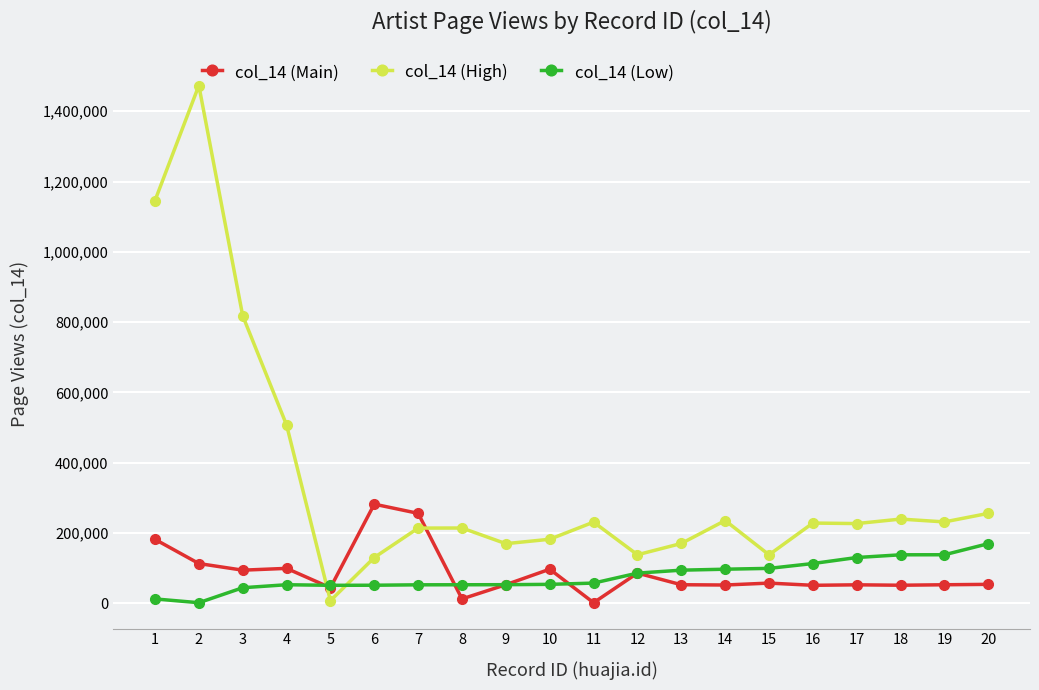

The col_14 (Low) series shows 57929 at 11. True or false?

True